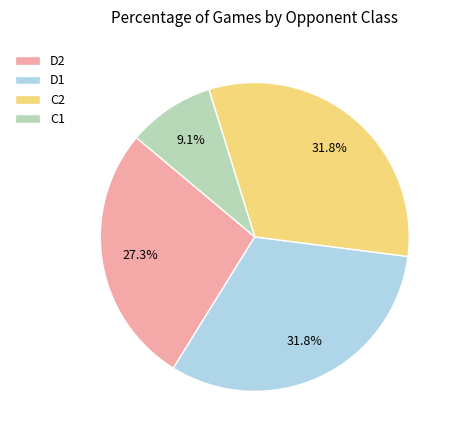

Is C1 the majority of the pie?

No